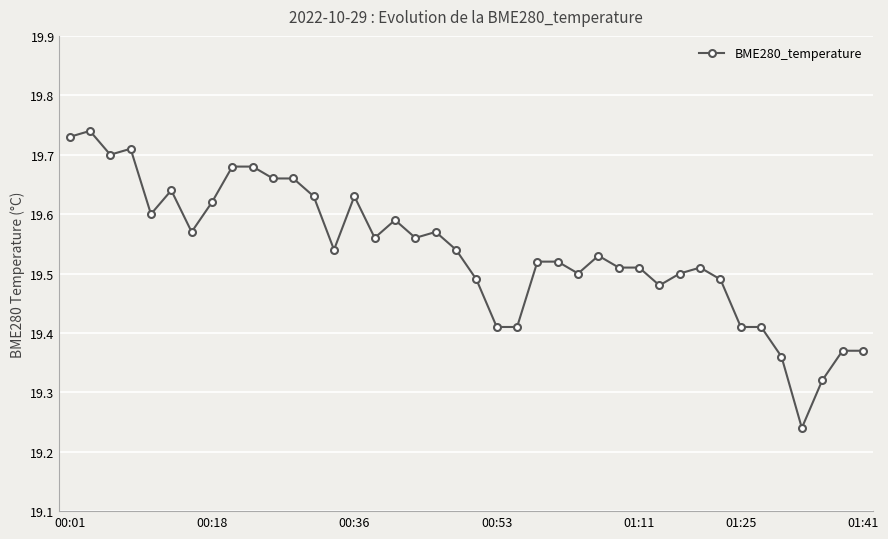

What is the sum of all values?

781.5